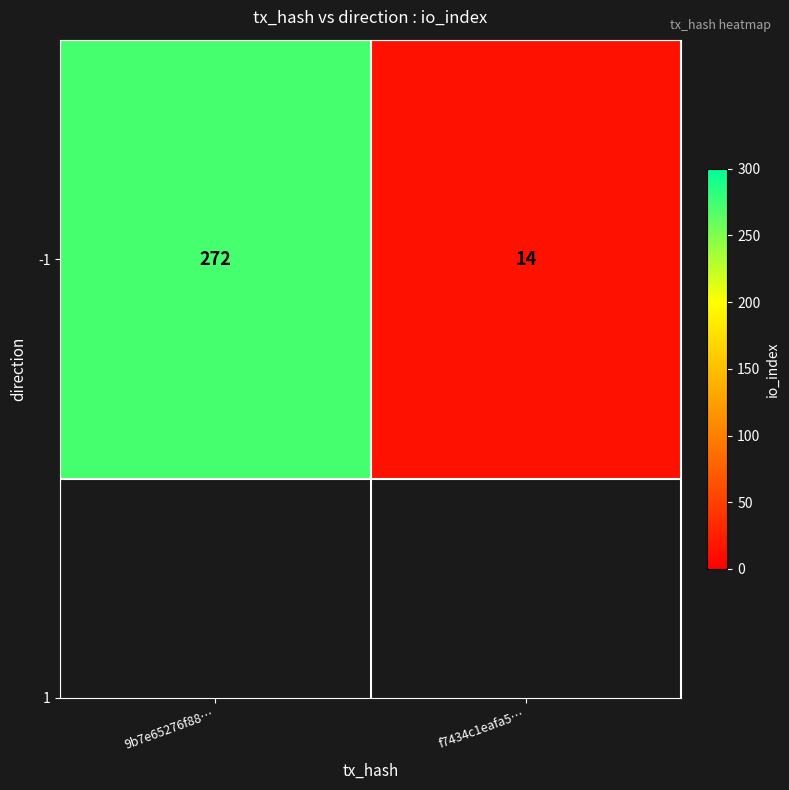

What is the change in value from 9b7e65276f88… to f7434c1eafa5…?

-258